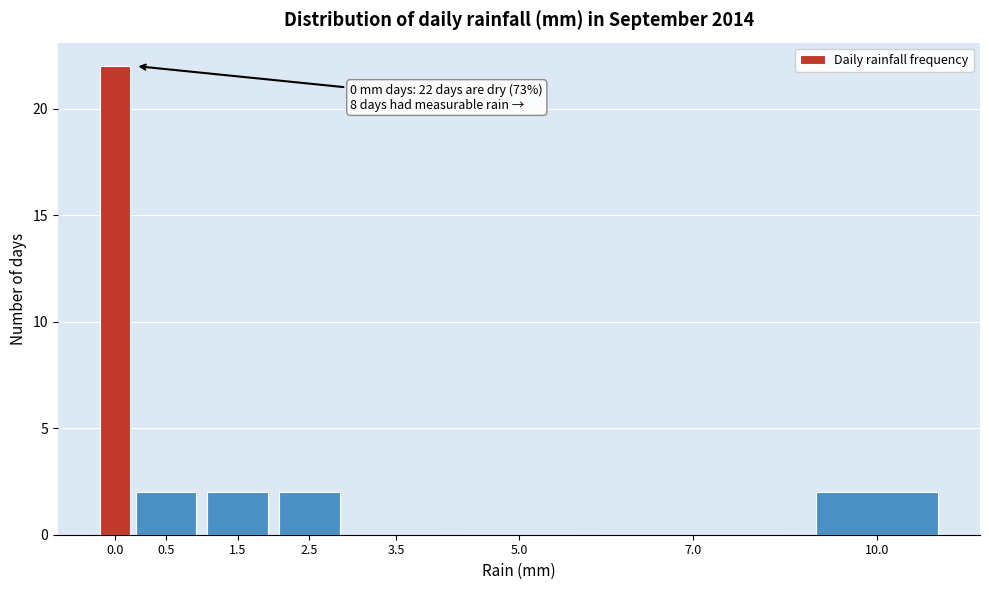

Reading left to right, list all the values displayed in this chart.

0.0=22	0.5=2	1.5=2	2.5=2	3.5=0	5.0=0	7.0=0	10.0=2